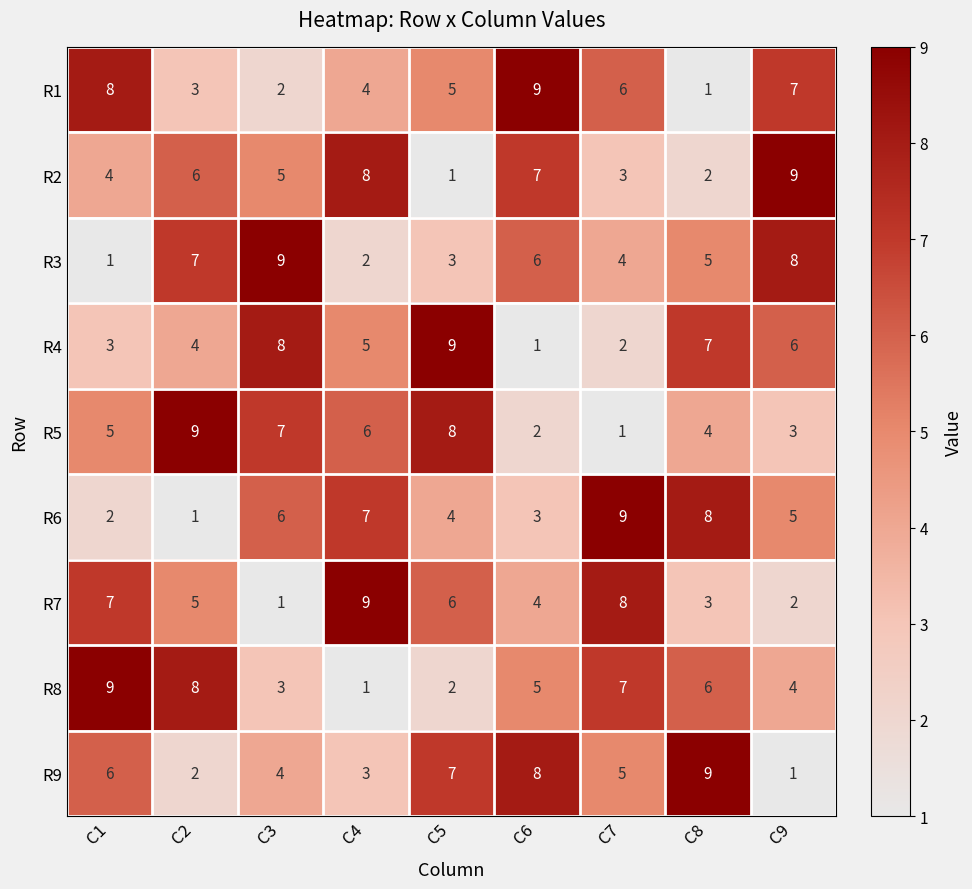

Read the R4 value at C8.

7